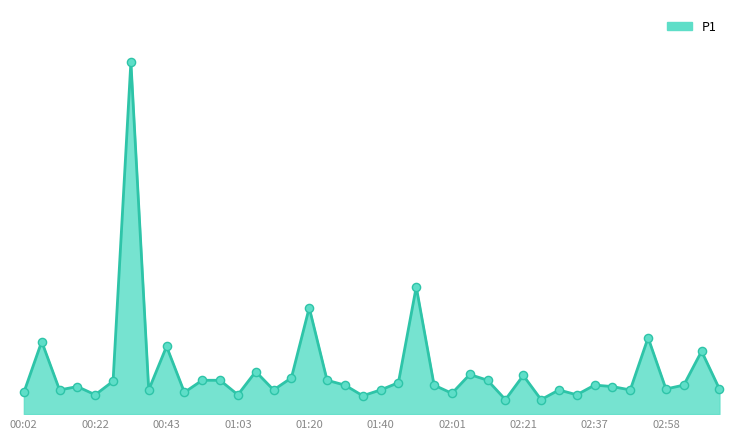

Is this an area chart (filled region under the line)?

Yes